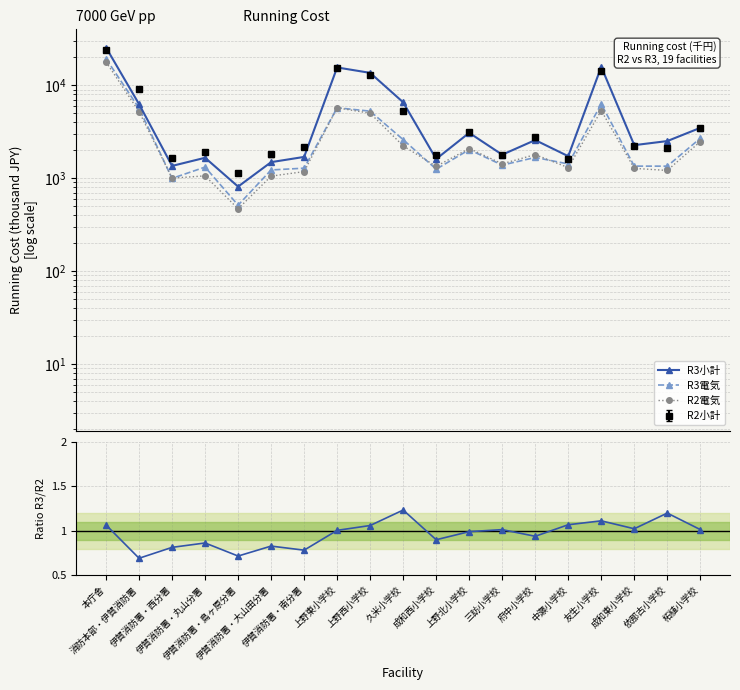

The R2電気 series shows 3013.6 at 上野西小学校. True or false?

False